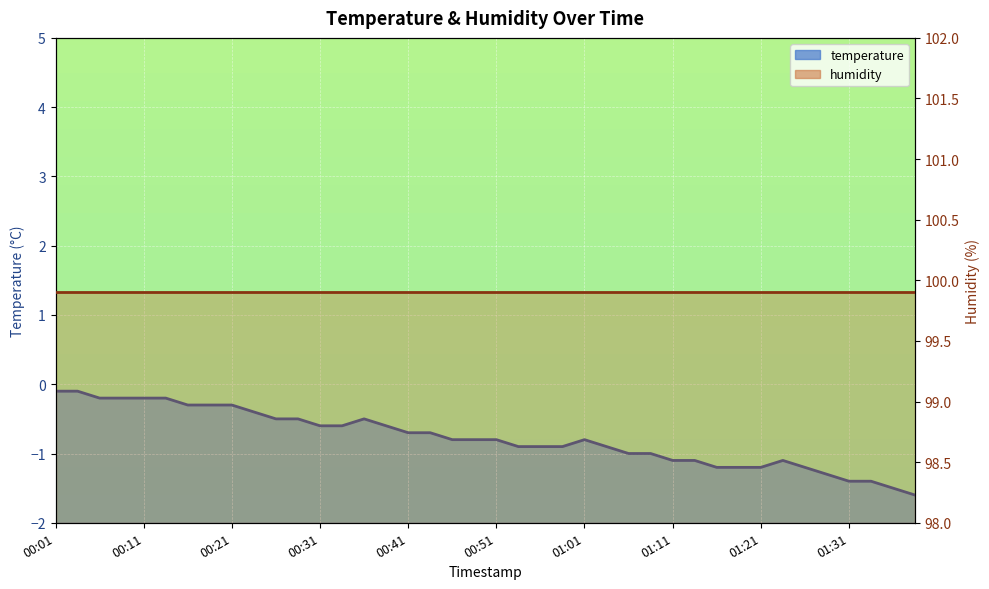

What is the difference between the maximum and minimum values?

1.5